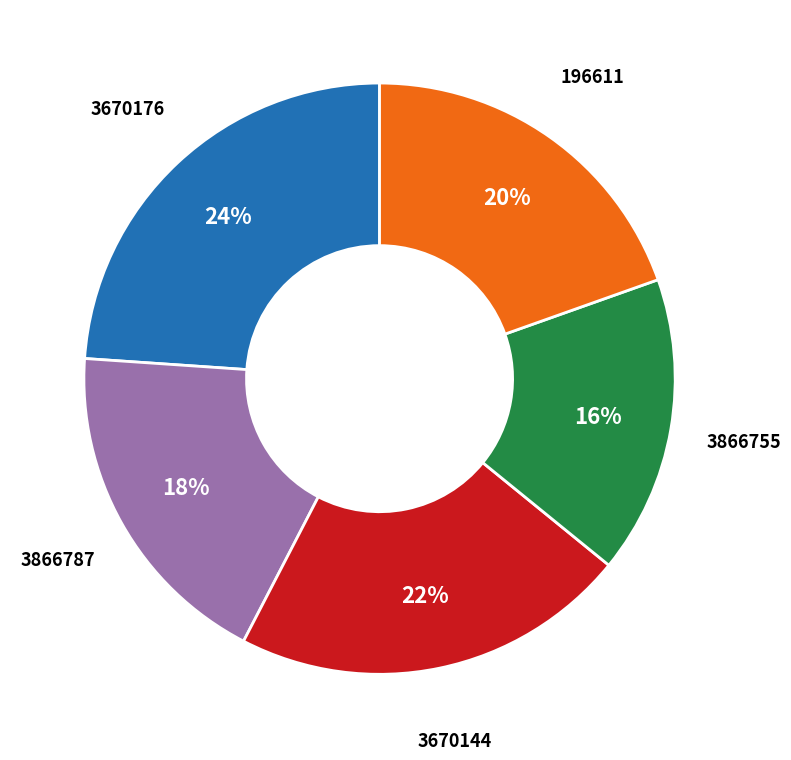

Count the number of slices in the pie.

5